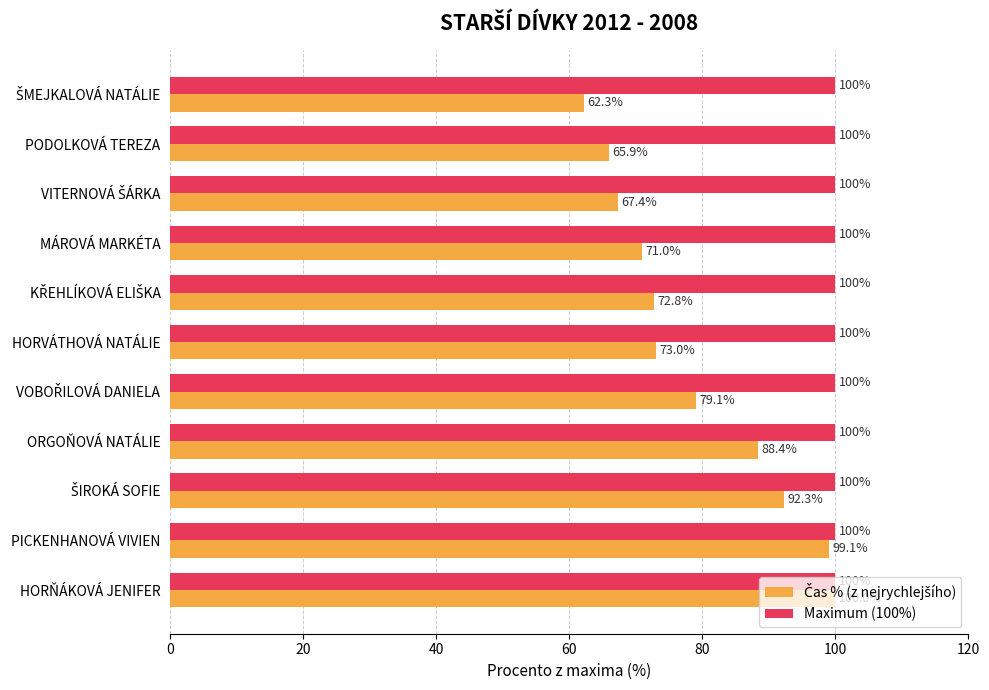

Which series has the largest total across all categories?

Maximum (100%)